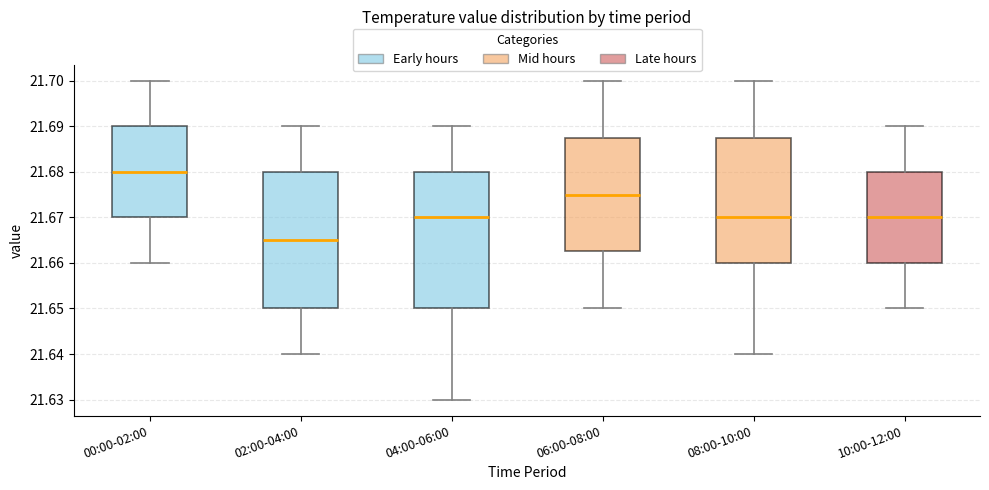

Where does the upper whisker of the box for 02:00-04:00 end on the y-axis? The values are not printed on the chart, so give them approximately, as read against the axis.

21.690